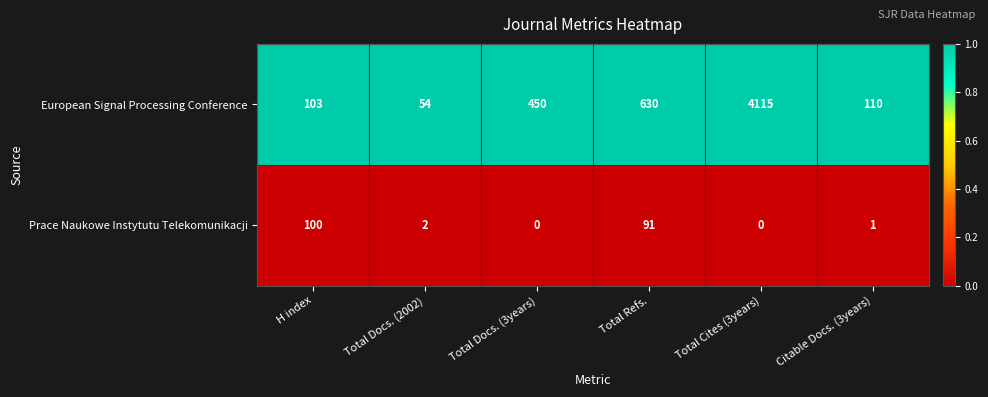

Reading left to right, list all the values displayed in this chart.

European Signal Processing Conference: H index=103	Total Docs. (2002)=54	Total Docs. (3years)=450	Total Refs.=630	Total Cites (3years)=4115	Citable Docs. (3years)=110
Prace Naukowe Instytutu Telekomunikacji: H index=100	Total Docs. (2002)=2	Total Docs. (3years)=0	Total Refs.=91	Total Cites (3years)=0	Citable Docs. (3years)=1